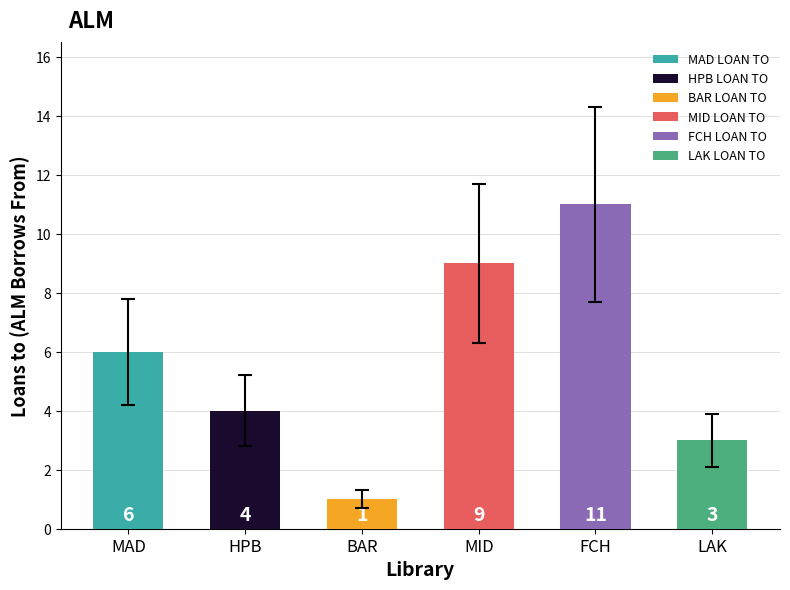

What is the sum of the values at MID LOAN TO and BAR LOAN TO?

10